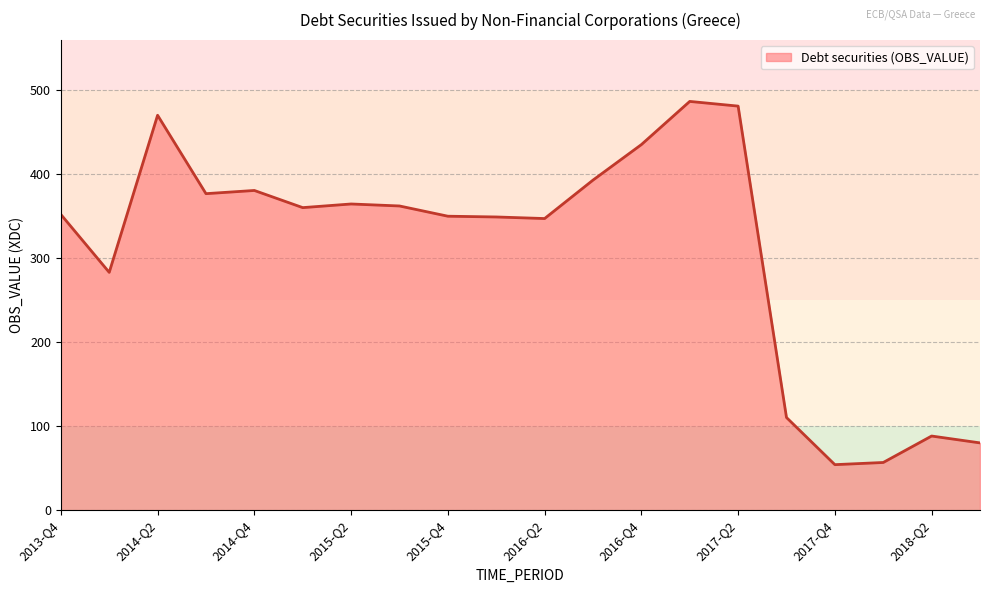

Does the chart have visible grid lines?

Yes